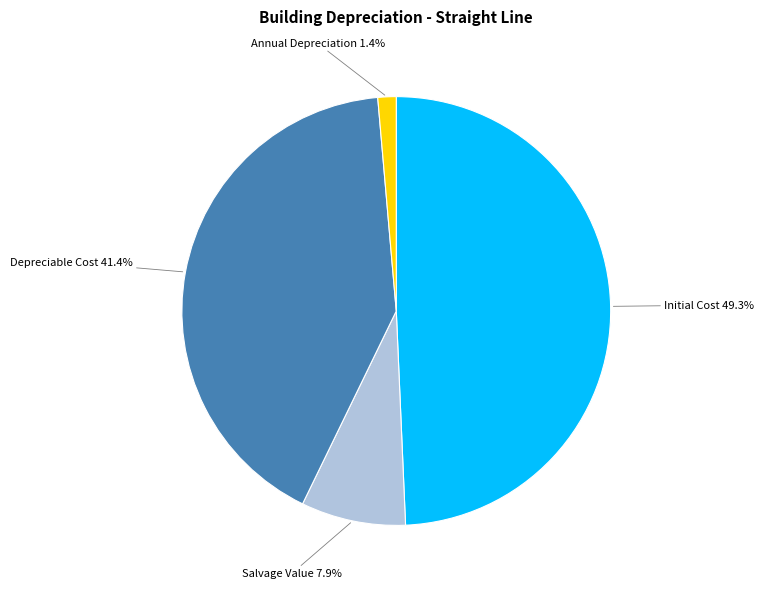

Does any single category account for the majority?

No